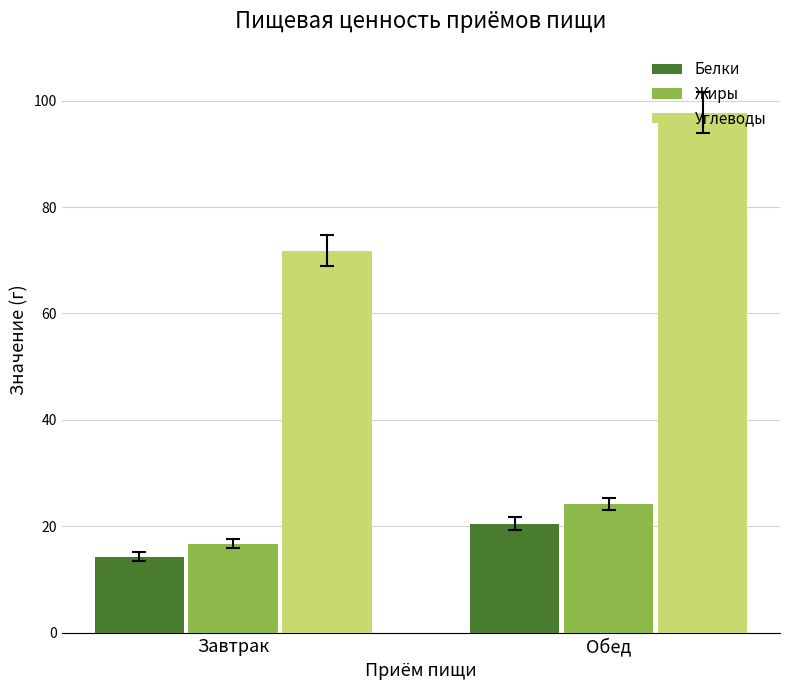

Reading left to right, extract all data points from this chart.

Белки: Завтрак=14.3	Обед=20.5
Жиры: Завтрак=16.8	Обед=24.2
Углеводы: Завтрак=71.8	Обед=97.8